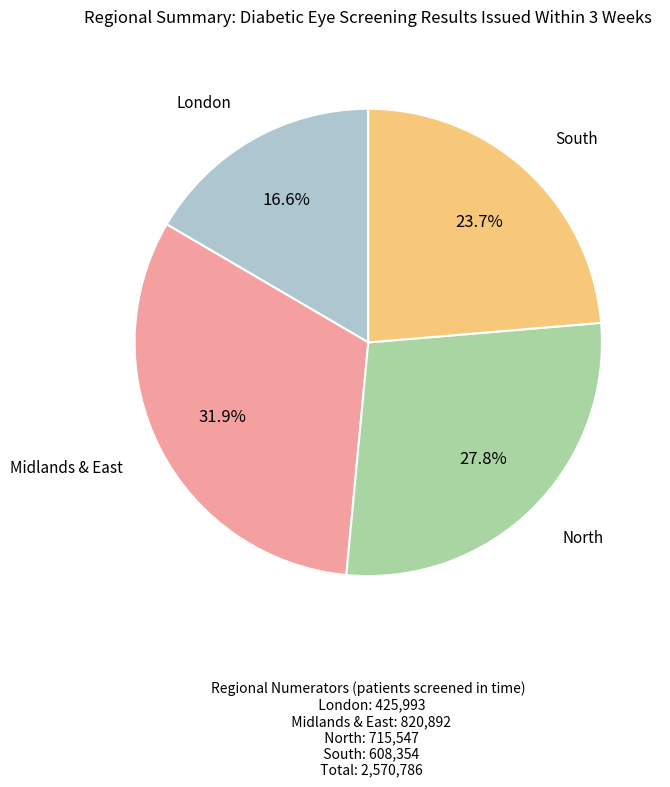

Does any single category account for the majority?

No